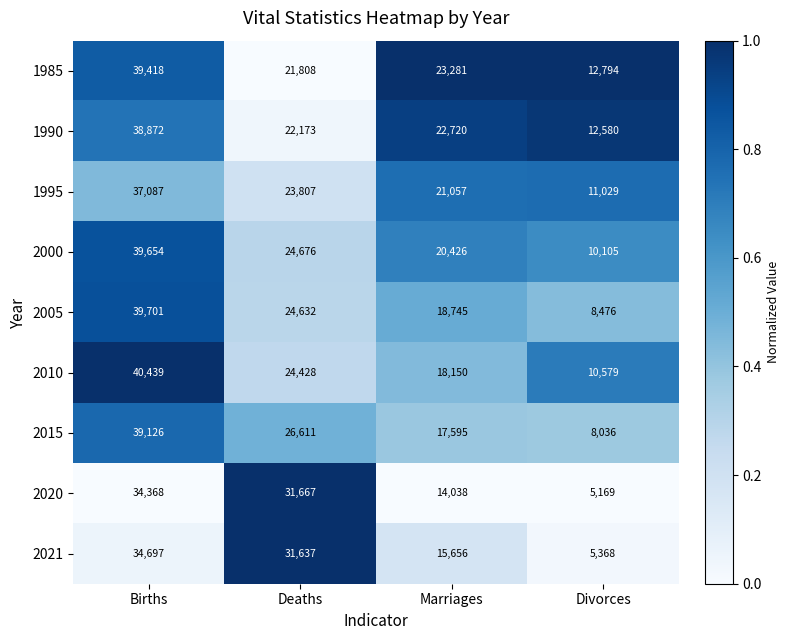

Which series changed the most between Marriages and Divorces?

1985